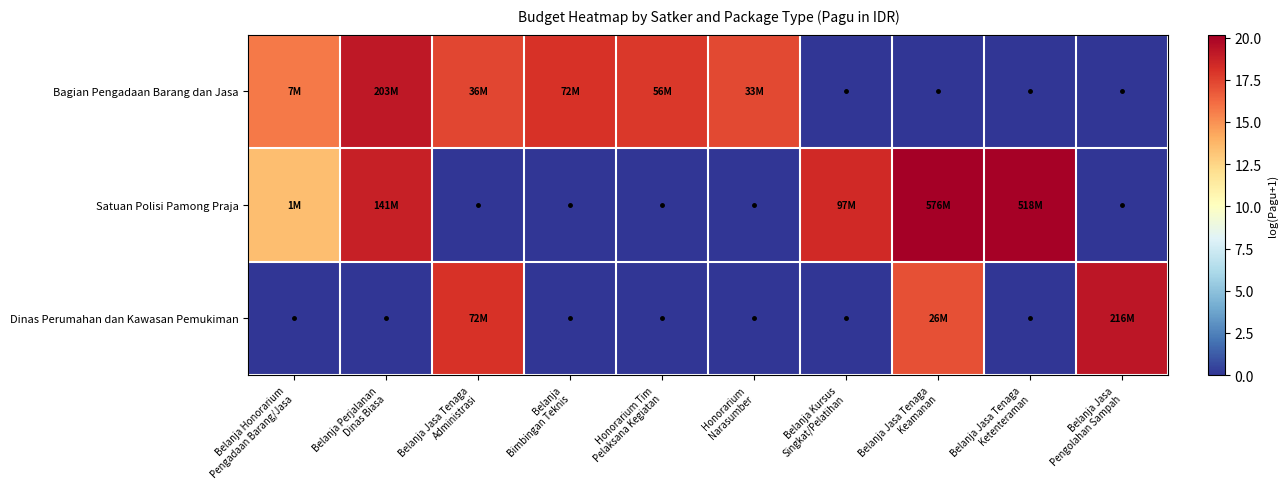

Which series changed the most between Belanja Honorarium Pengadaan Barang/Jasa and Belanja Kursus Singkat/Pelatihan?

Bagian Pengadaan Barang dan Jasa